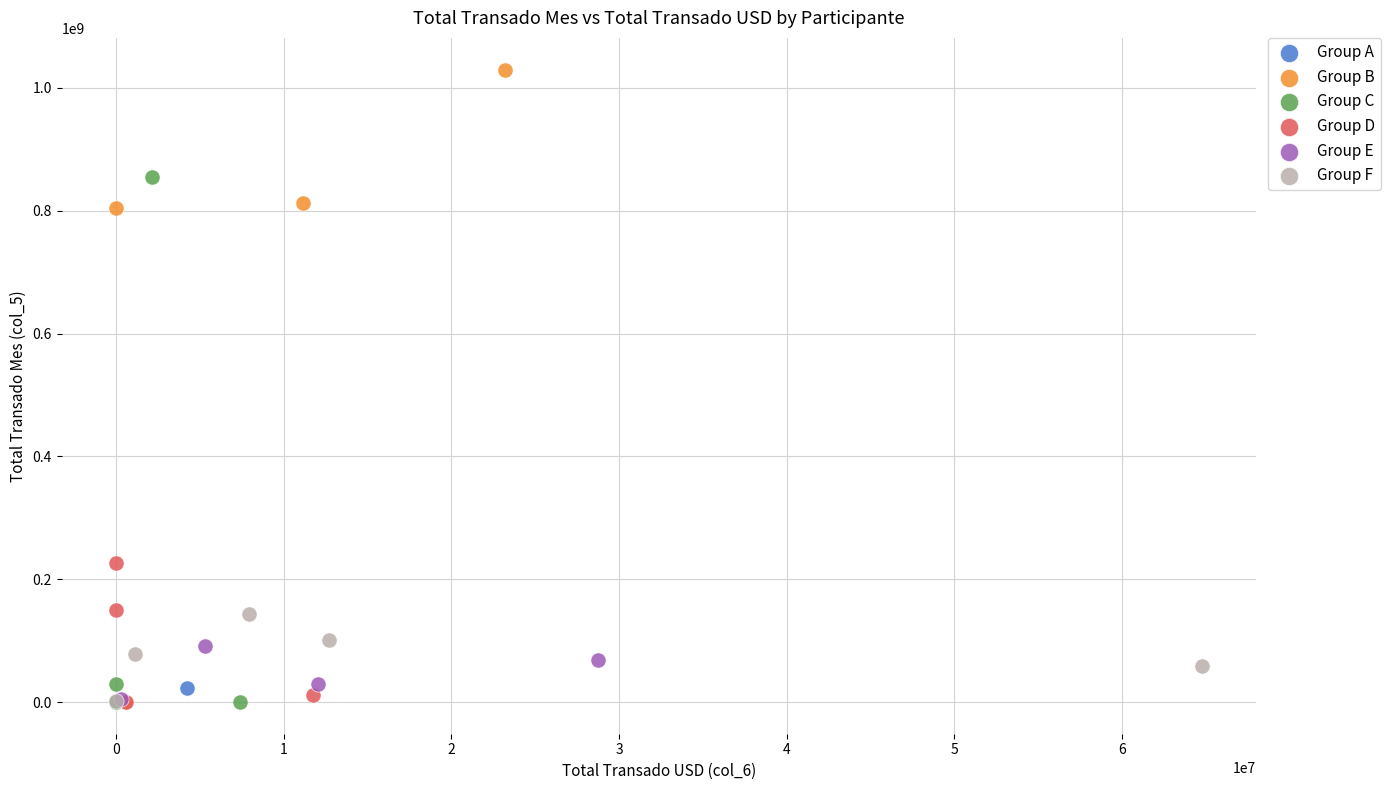

What are all the series names shown in the legend?

Group A, Group B, Group C, Group D, Group E, Group F